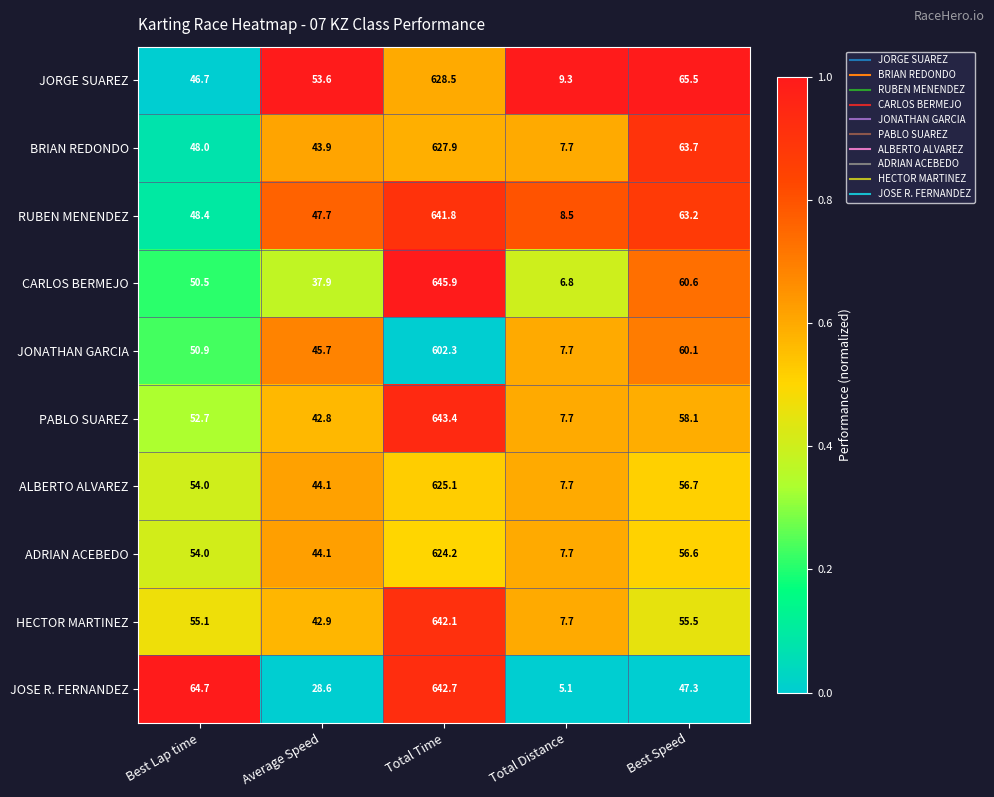

Where is JONATHAN GARCIA nearest to the value 305?

Best Speed